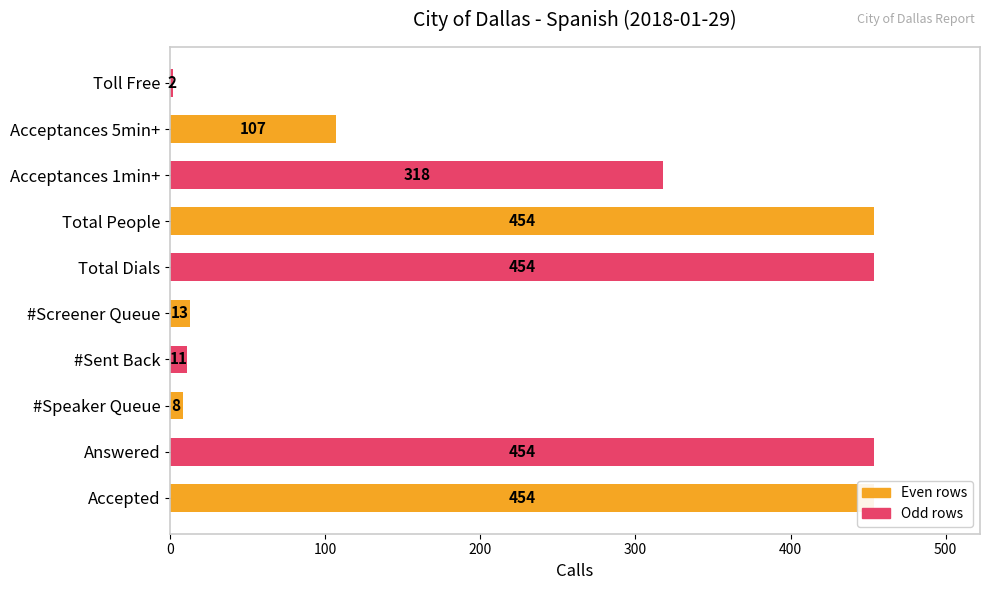

How many series are shown in this chart?

1